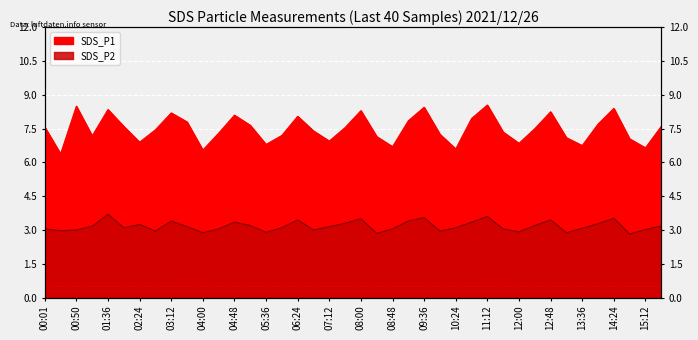

Which series has the largest range (max minus min)?

SDS_P1